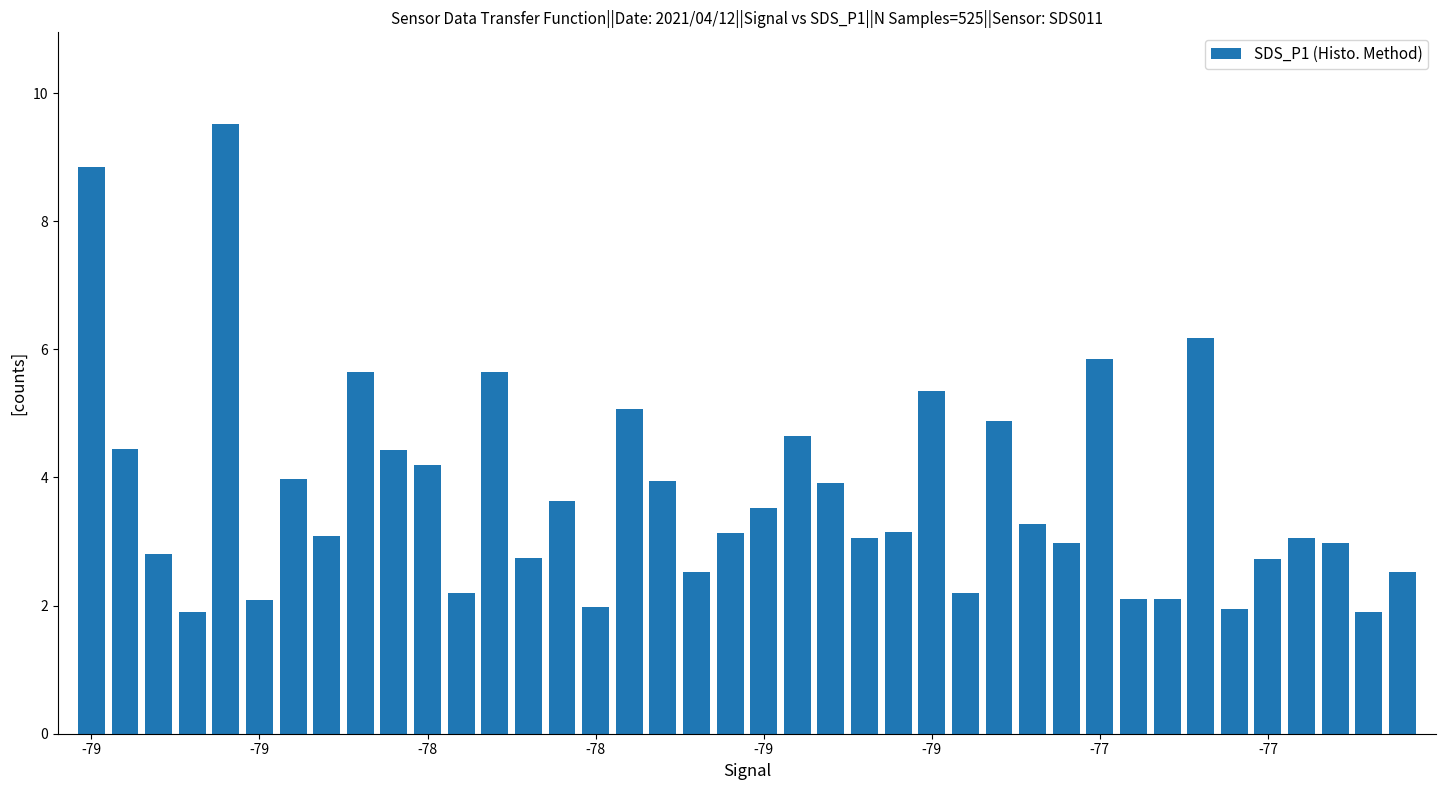

What is the smallest value displayed?

1.9